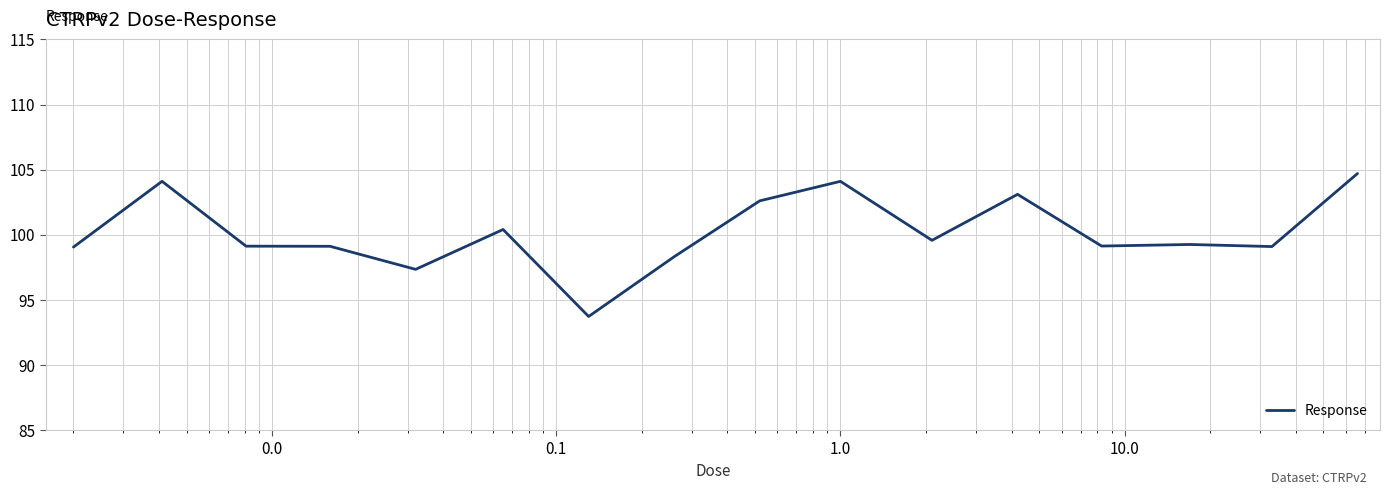

What is the smallest value displayed?

93.7